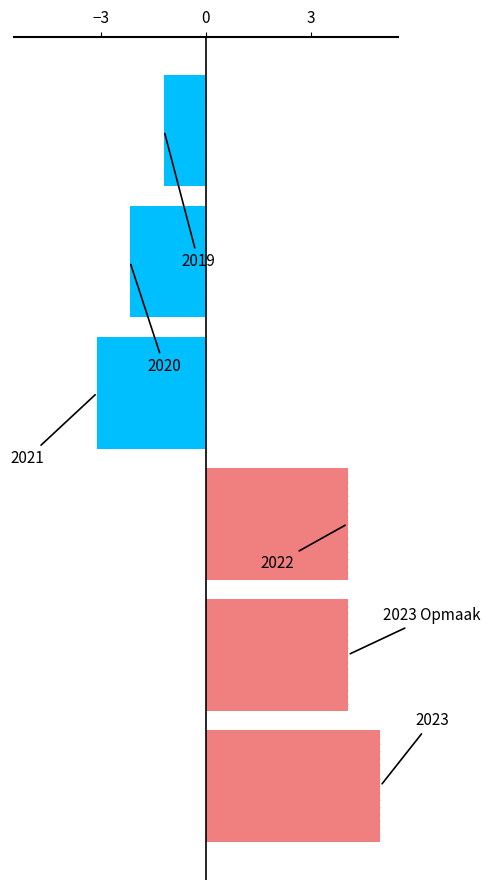

Are the bars grouped side by side (vs. stacked)?

No